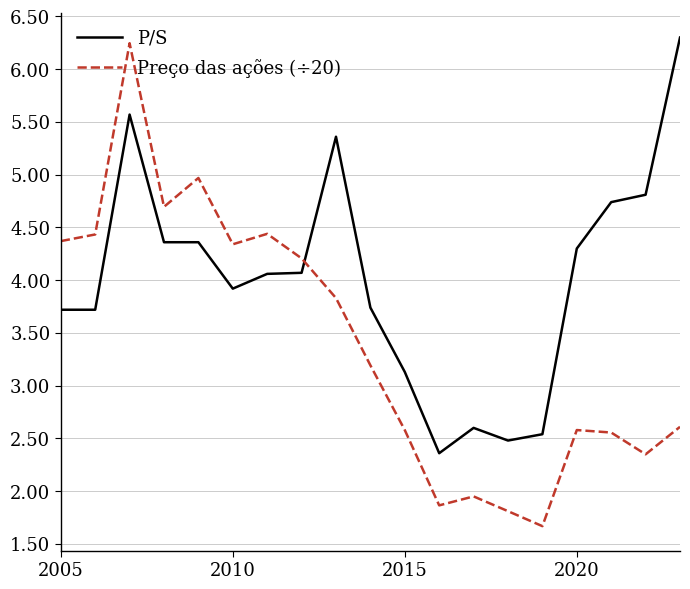

What is the difference between the maximum and minimum values in the Preço das ações (÷20) series?

4.6